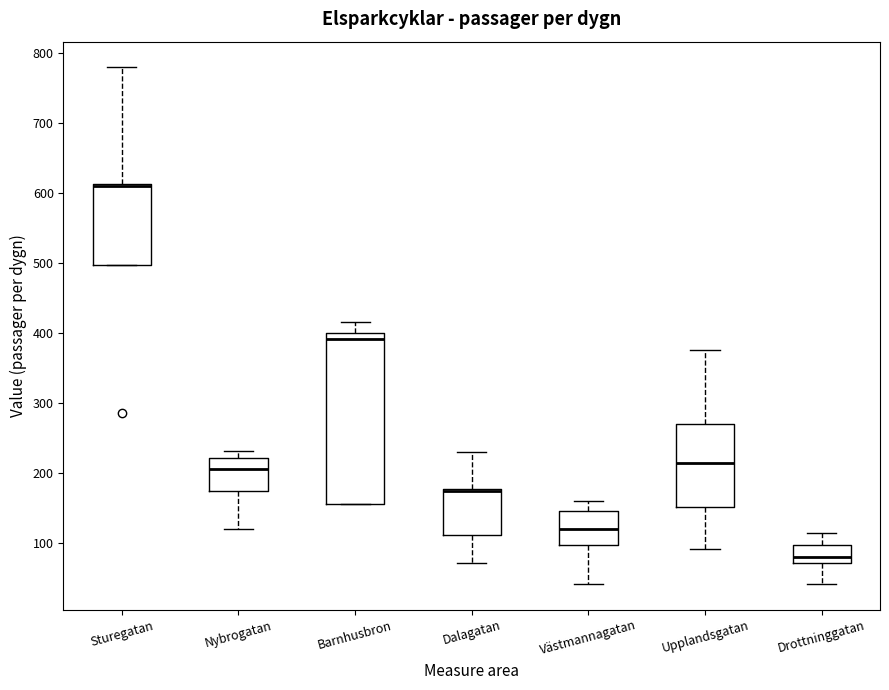

Which box's median line is the highest?

Sturegatan